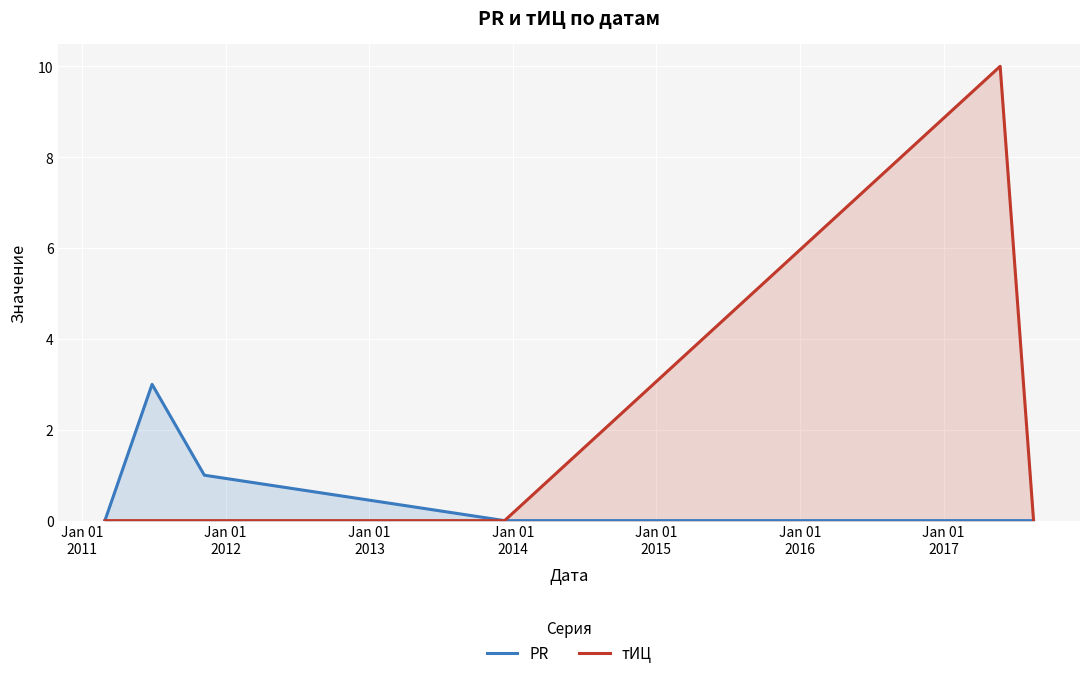

How many distinct data groups are displayed?

2